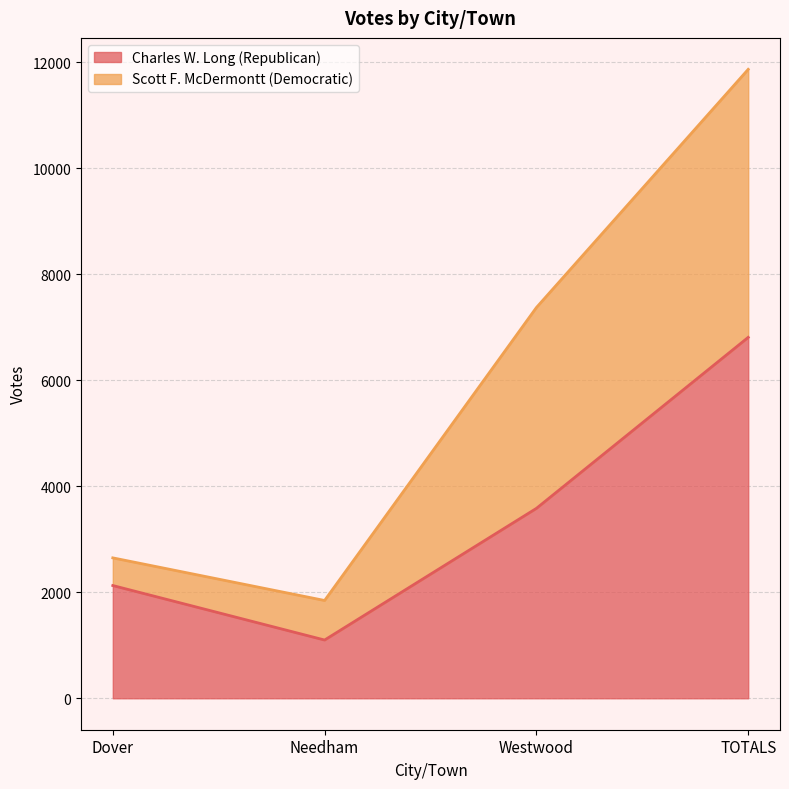

Count the number of categories in the chart.

4